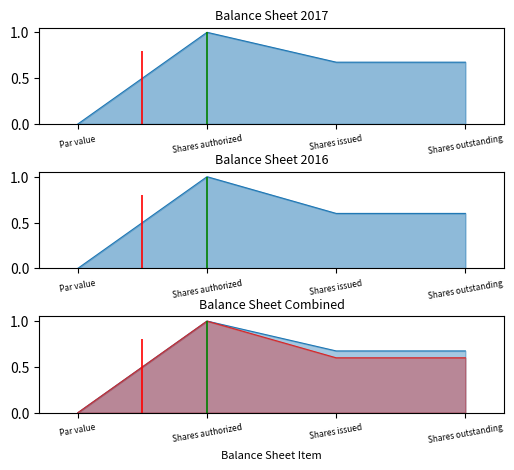

What is the total value across all series at Shares outstanding?

2.5